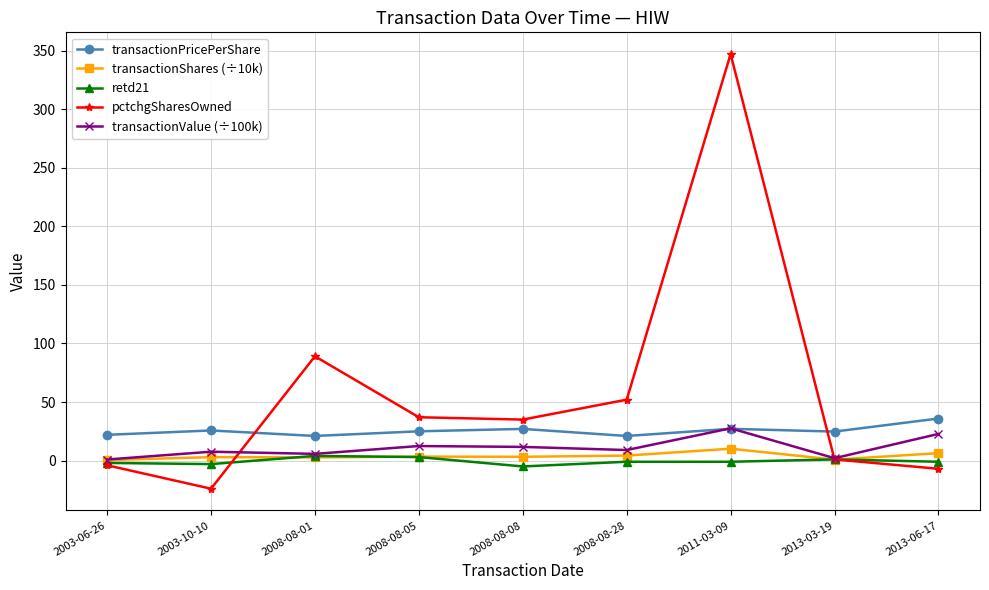

What is the total value across all series at 2008-08-08?

72.0